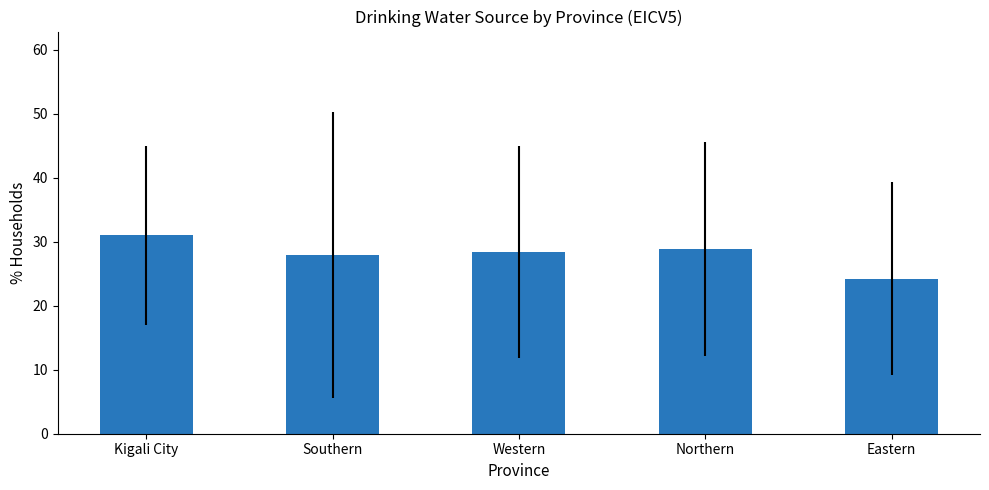

Reading left to right, what are all the values shown in this chart?

Kigali City=31.0	Southern=27.9	Western=28.4	Northern=28.8	Eastern=24.2